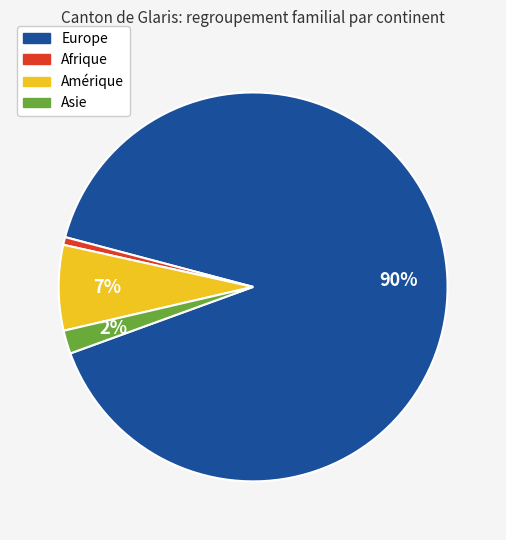

To the nearest percent, what is the difference between the Amérique and Asie slice percentages?

5%